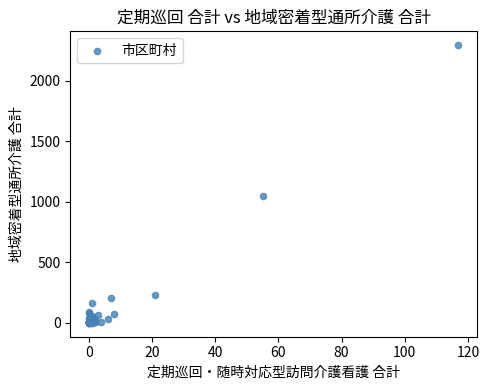

What Y value in the scatter plot is closest to 1146?

1045